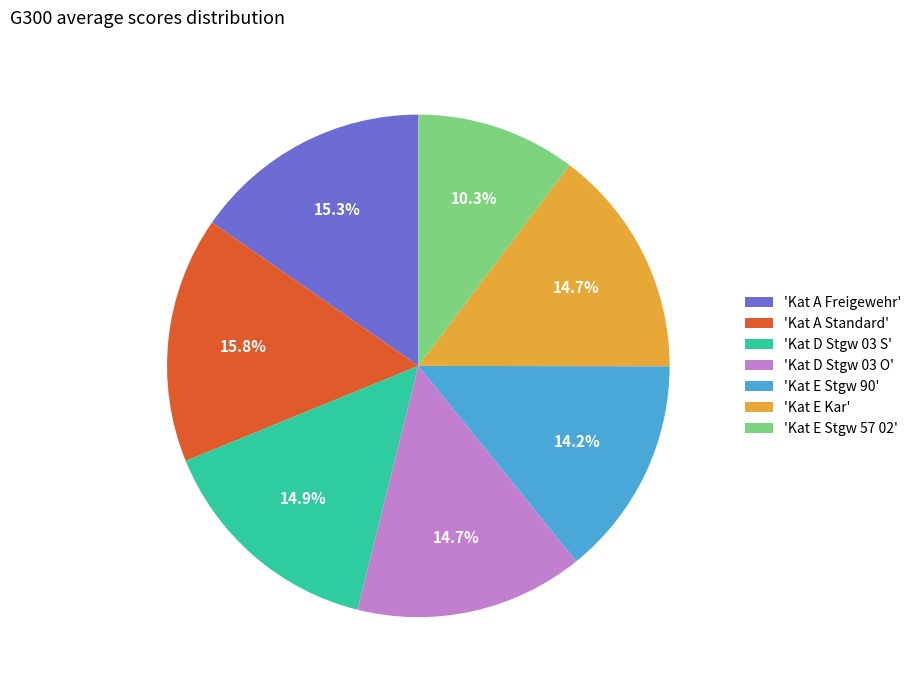

Combined, what portion of the pie is 'Kat E Stgw 57 02' and 'Kat A Standard'?

26.1%